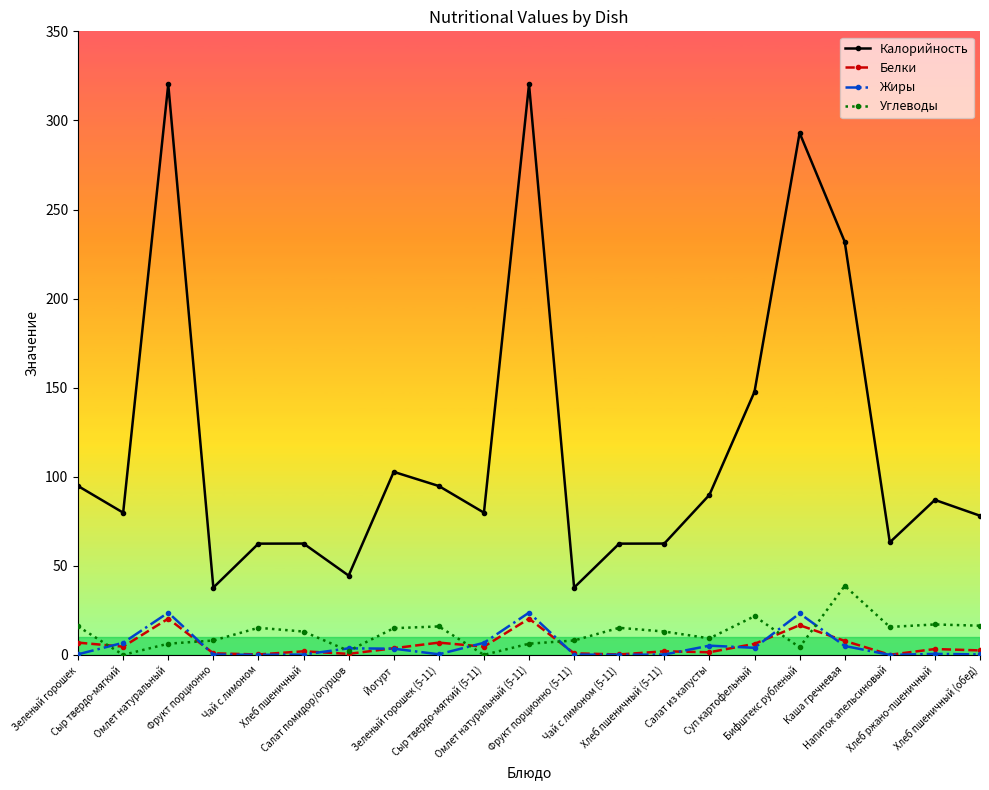

True or false: Белки and Калорийность intersect in this chart.

False